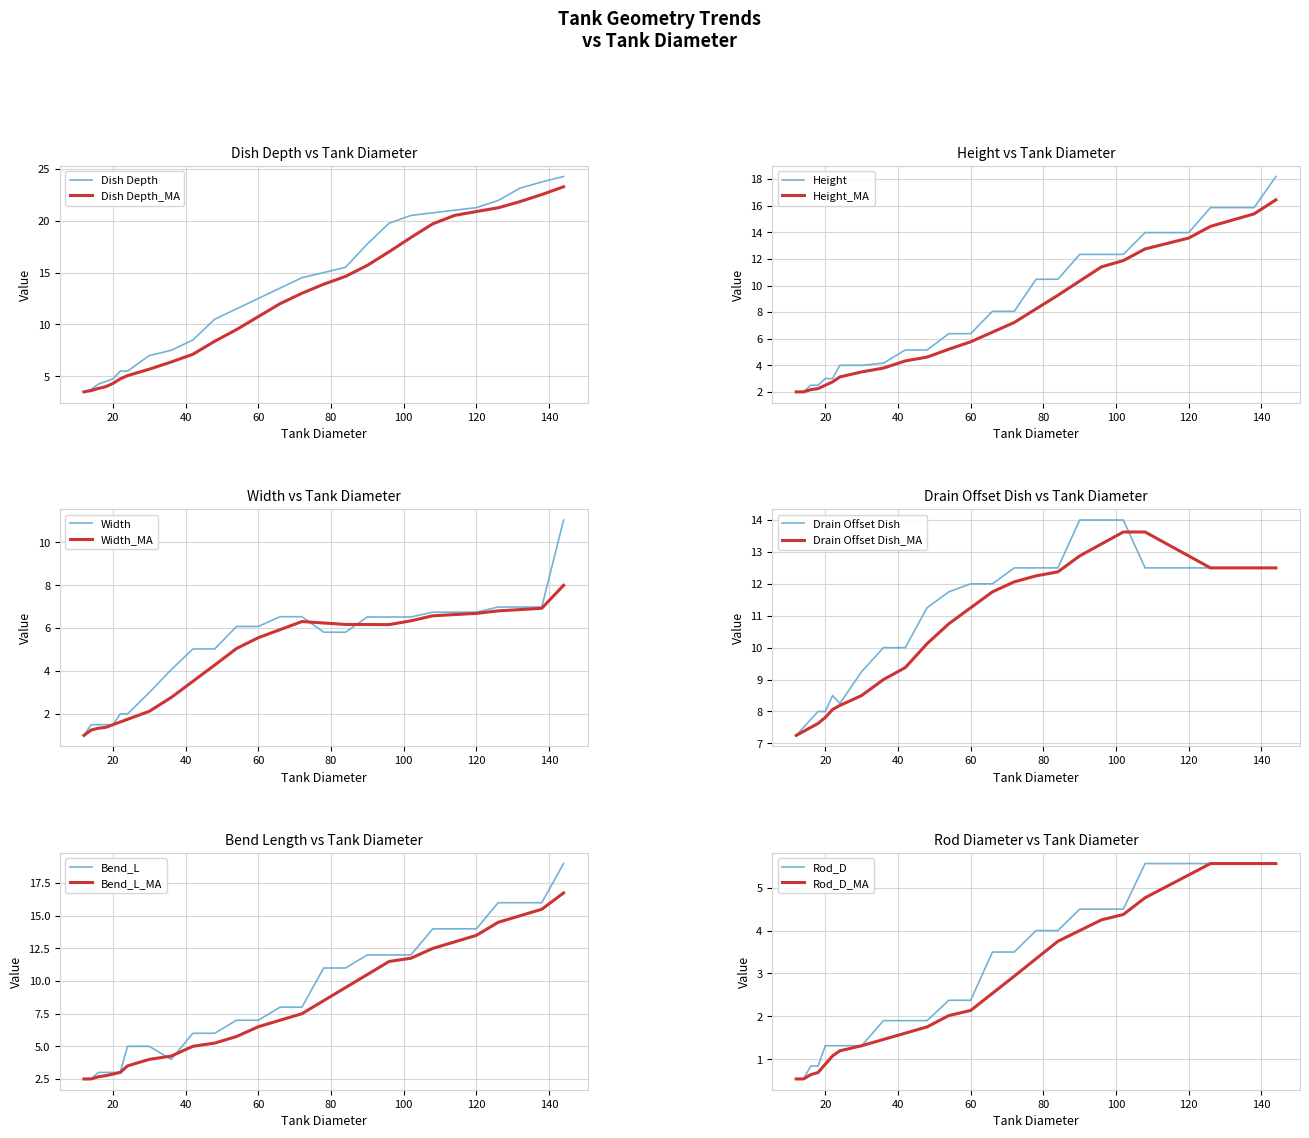

What is the lowest value of the Drain Offset Dish series?

7.2